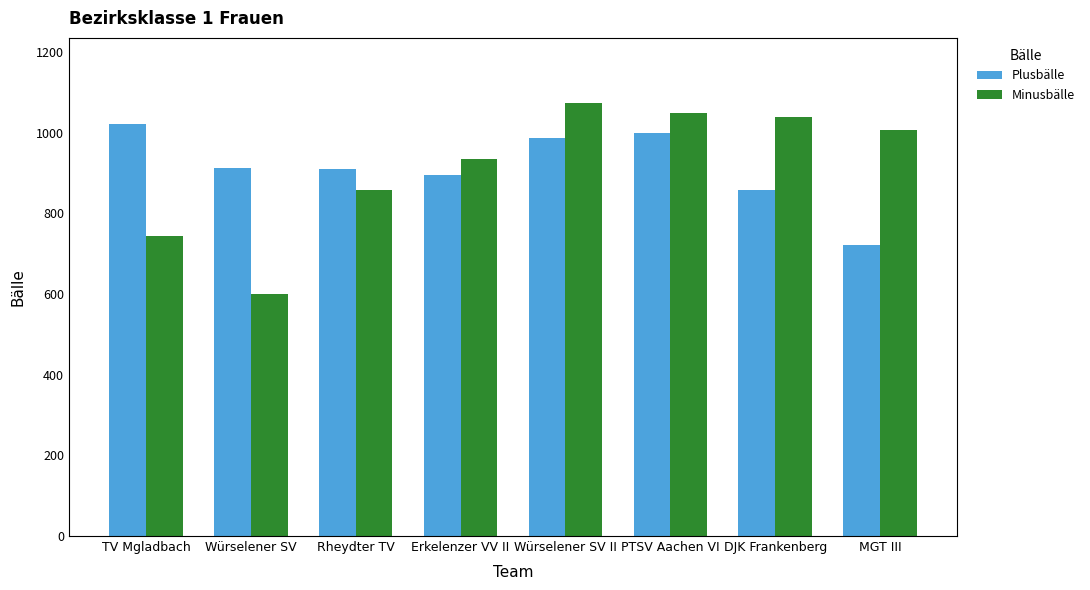

At which label is Minusbälle closest to 836?

Rheydter TV